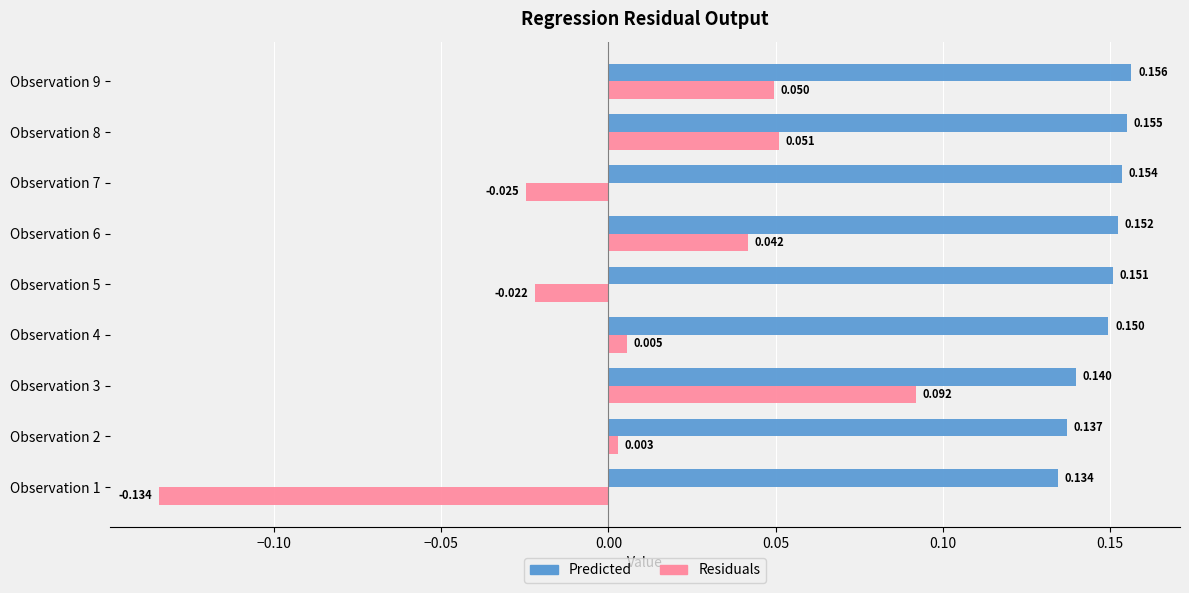

Rank the series by their maximum value, from highest to lowest.

Predicted, Residuals